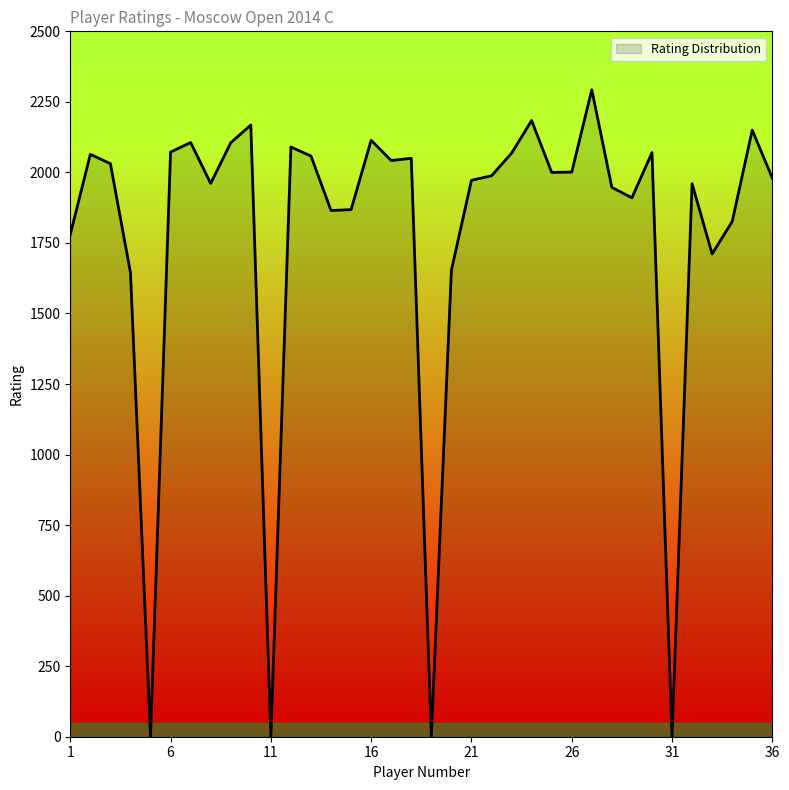

What is the maximum value shown in the chart?

2293